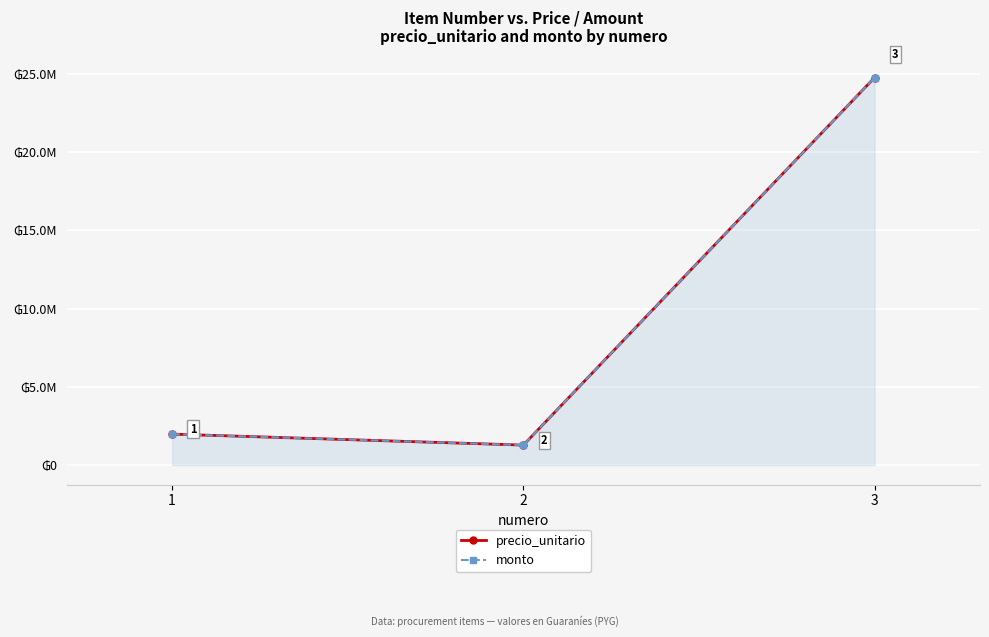

At how many categories does at least one series exceed 16675945?

1